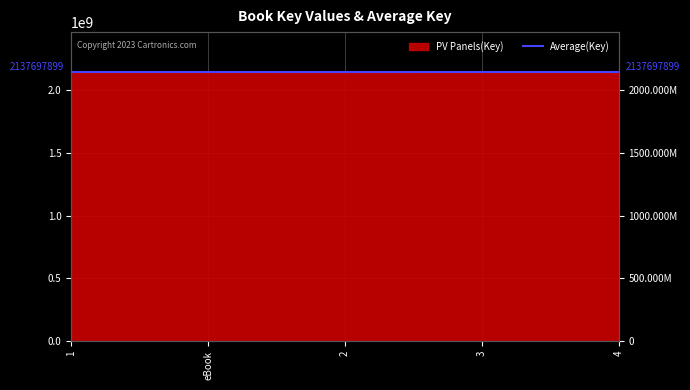

What is the greatest value displayed?

2137754529